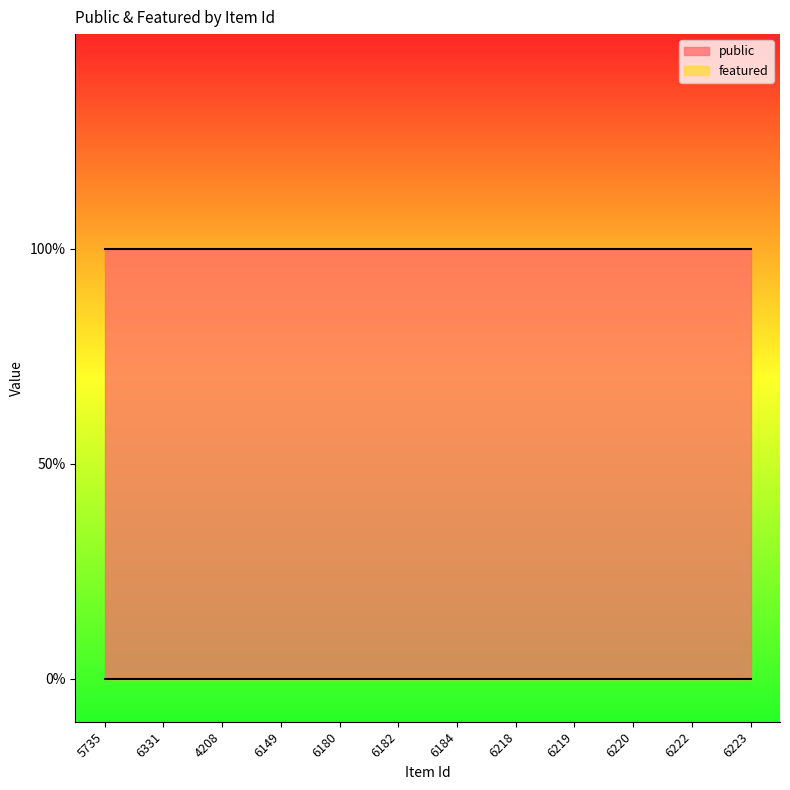

What position from the left is 6219?

9